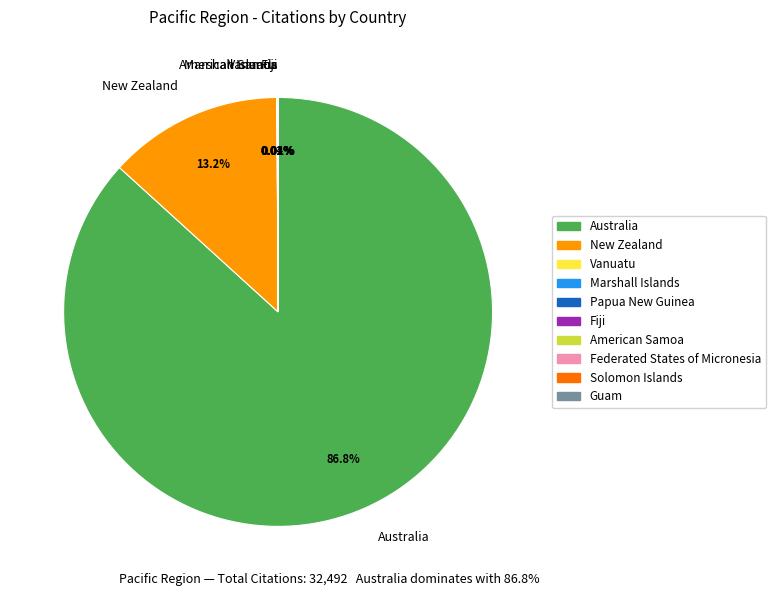

To the nearest percent, what is the difference between the largest and smallest slice percentages?

87%